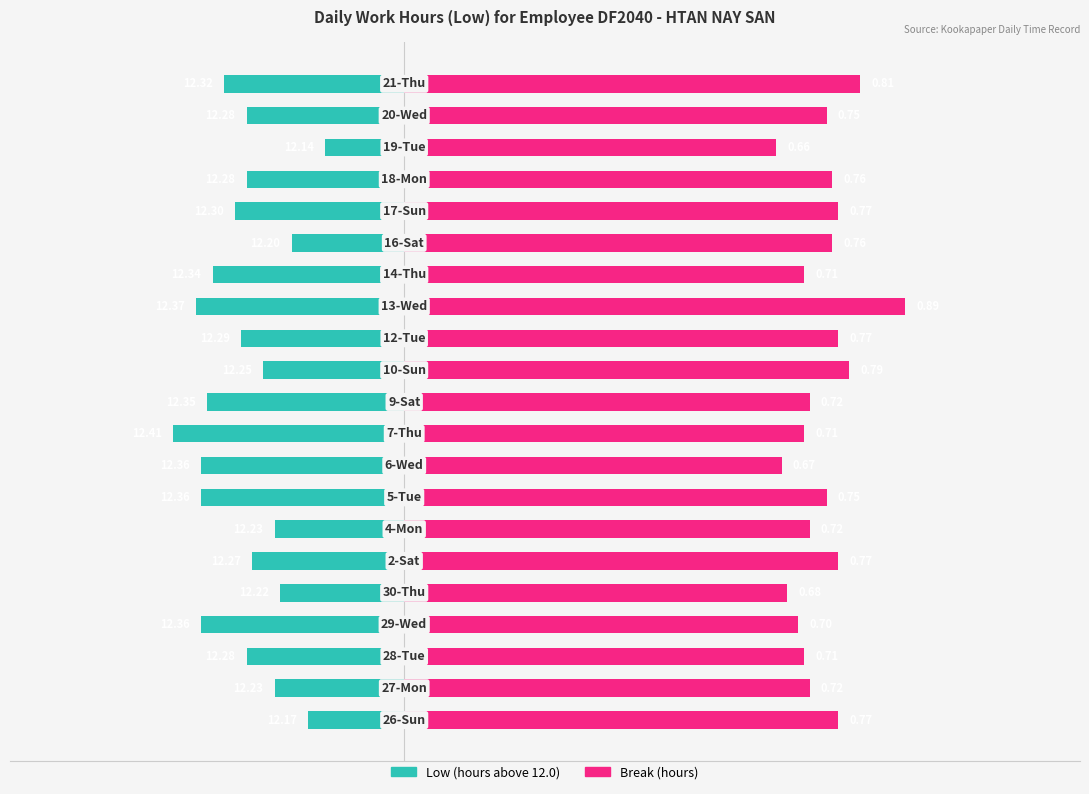

Which series has the largest range (max minus min)?

Low (hours)